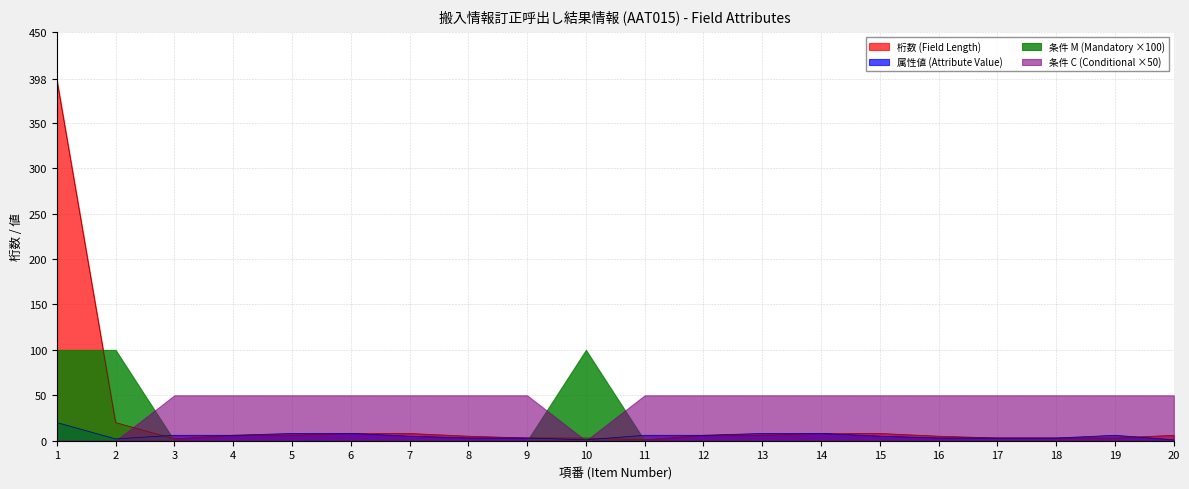

What are all the series names shown in the legend?

桁数 (Field Length), 属性値 (Attribute Value), 条件 M (Mandatory ×100), 条件 C (Conditional ×50)